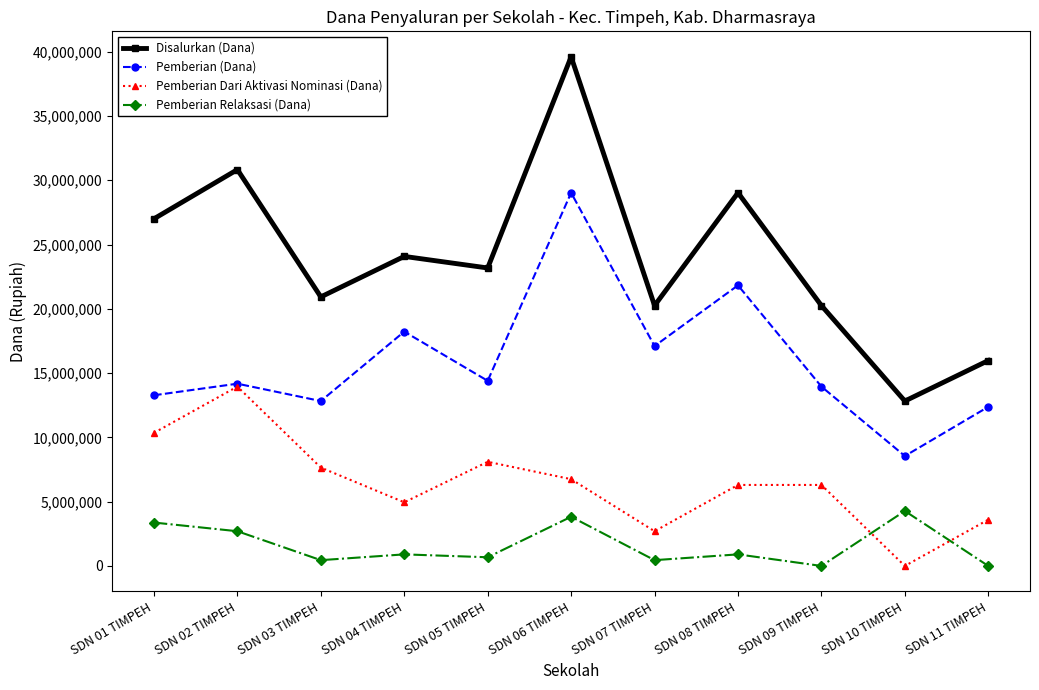

Is it true that Disalurkan (Dana) equals 45905108 at SDN 01 TIMPEH?

False